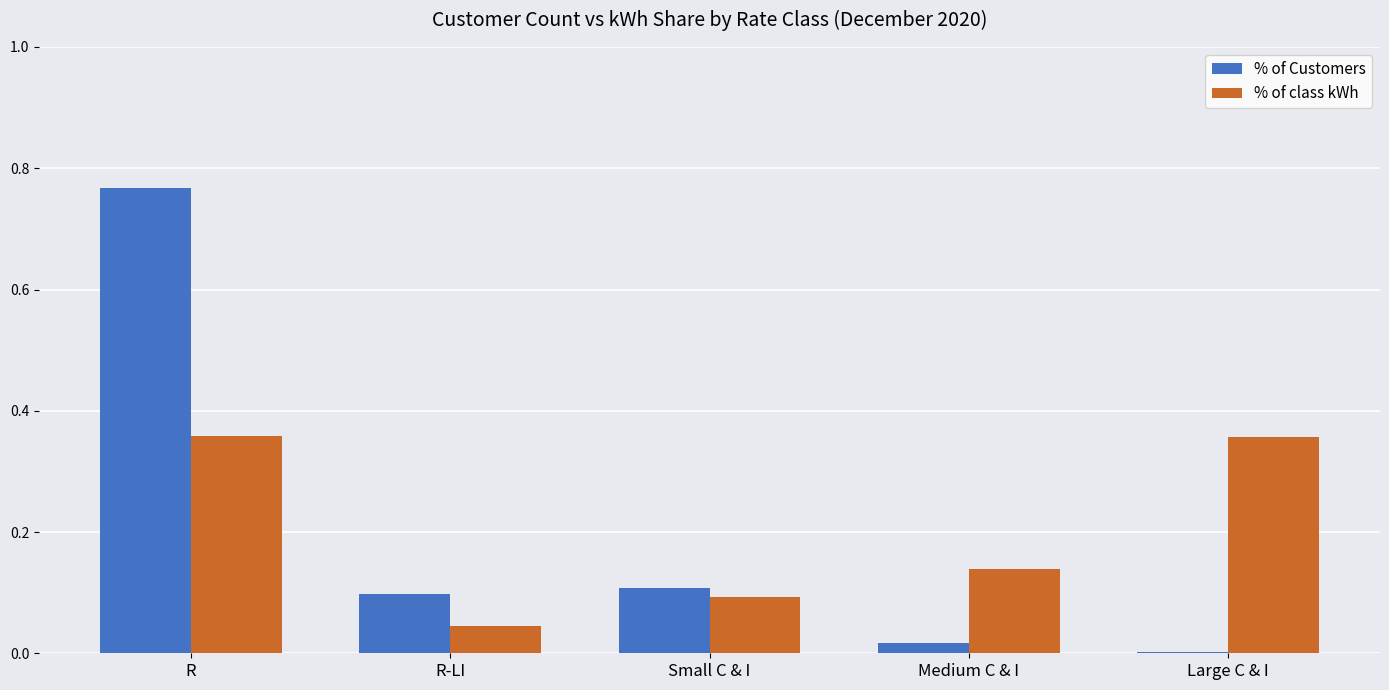

Which category has the highest value across all series?

R